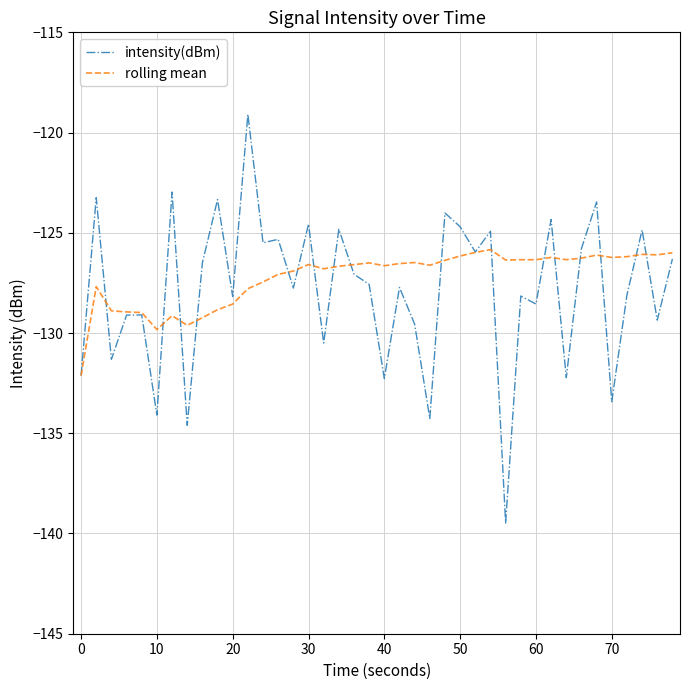

Which series has the widest spread of values?

intensity(dBm)